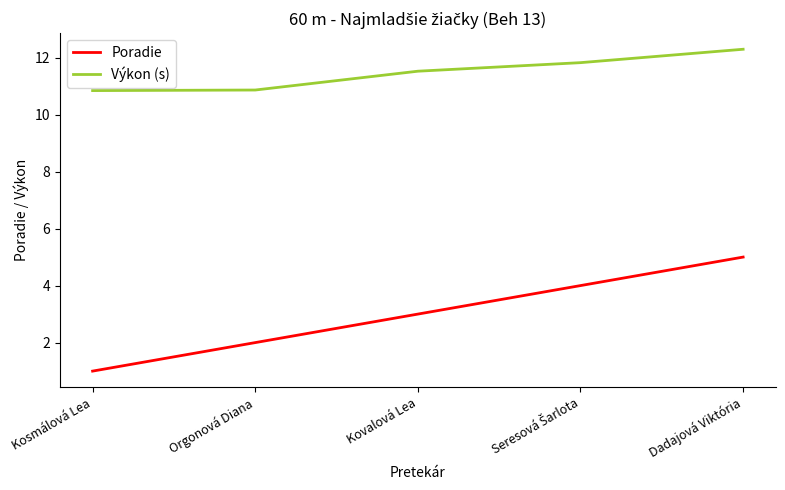

At which label does Poradie reach its minimum?

Kosmálová Lea